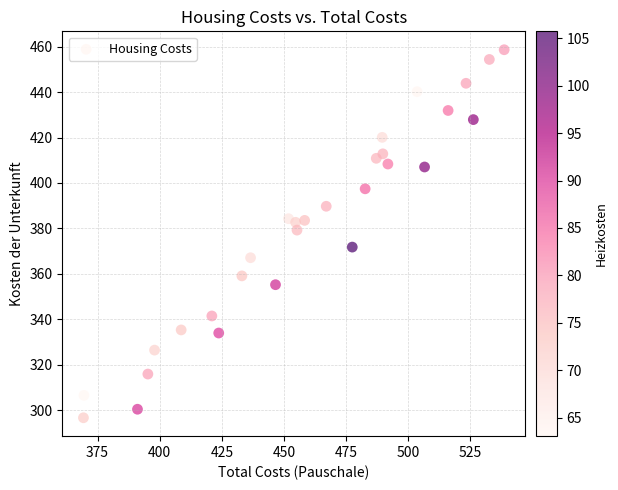

What Y value in the scatter plot is closest to 377?

379.2